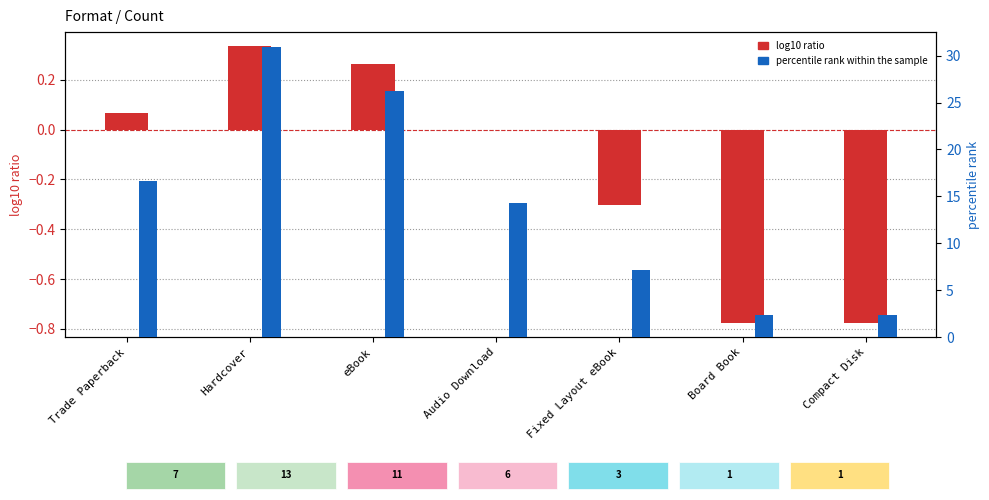

At which label does log10 ratio first exceed 0?

Trade Paperback